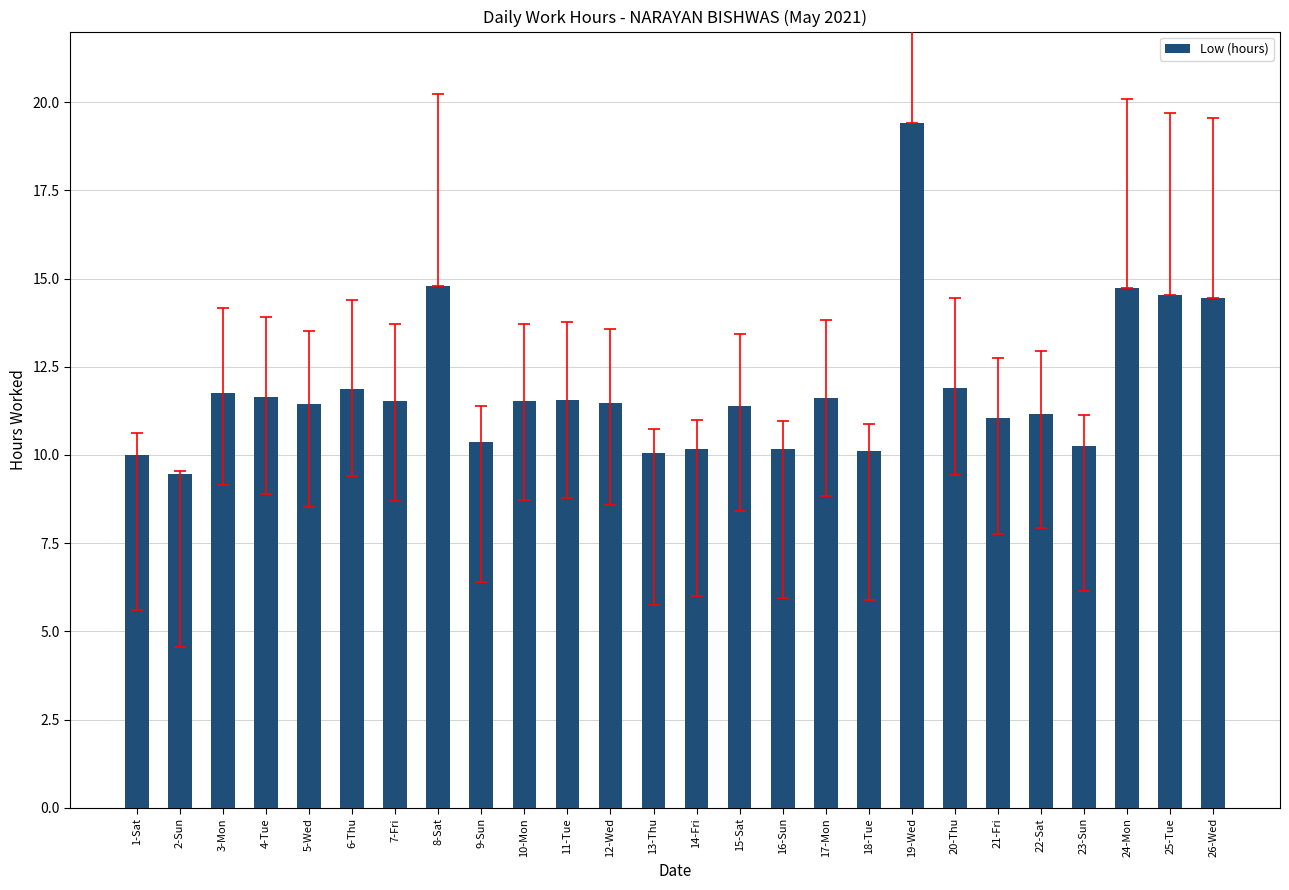

Which category has the highest value across all series?

19-Wed